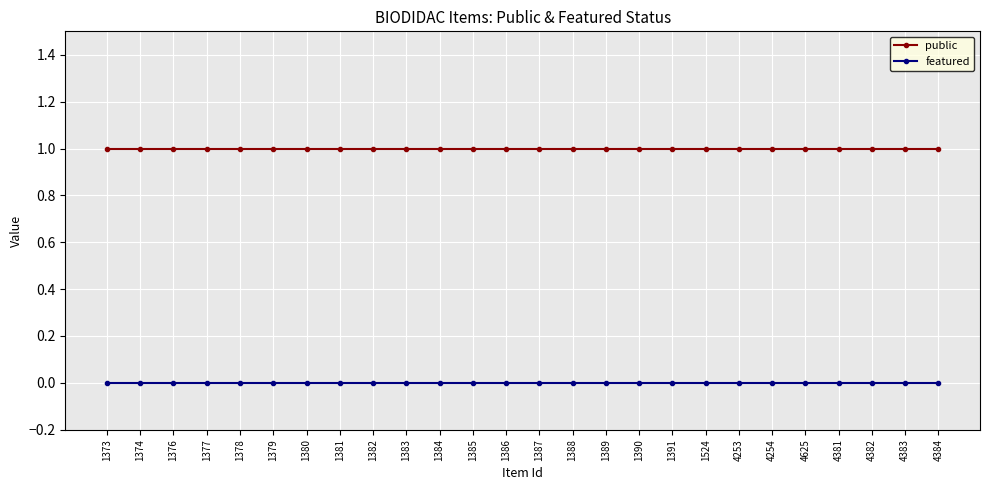

Is the value of featured at 4381 greater than the value of public at 1376?

No